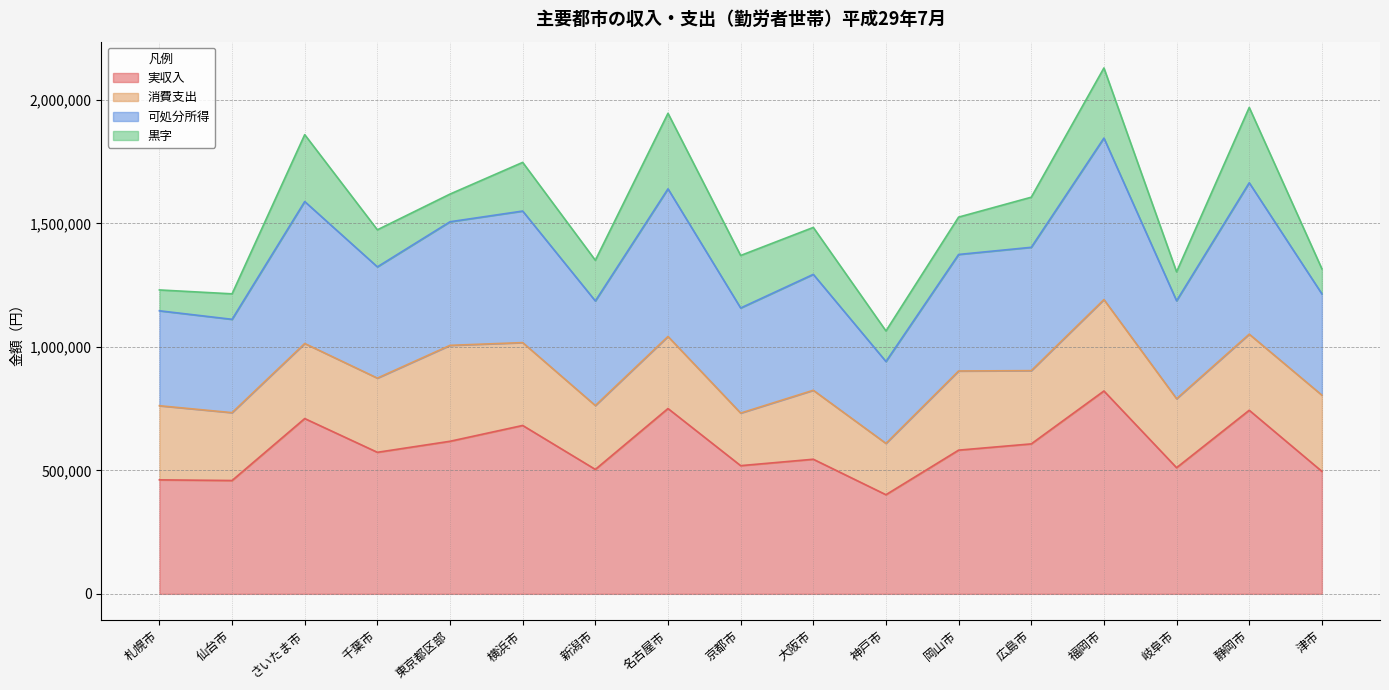

At which label does 実収入 reach its peak?

福岡市